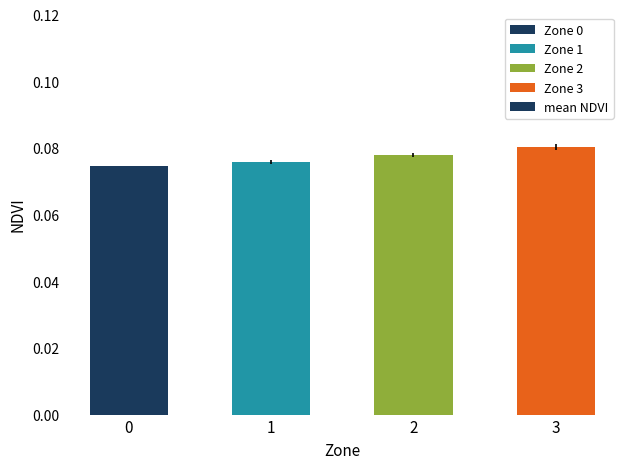

How many bars are there in total?

4